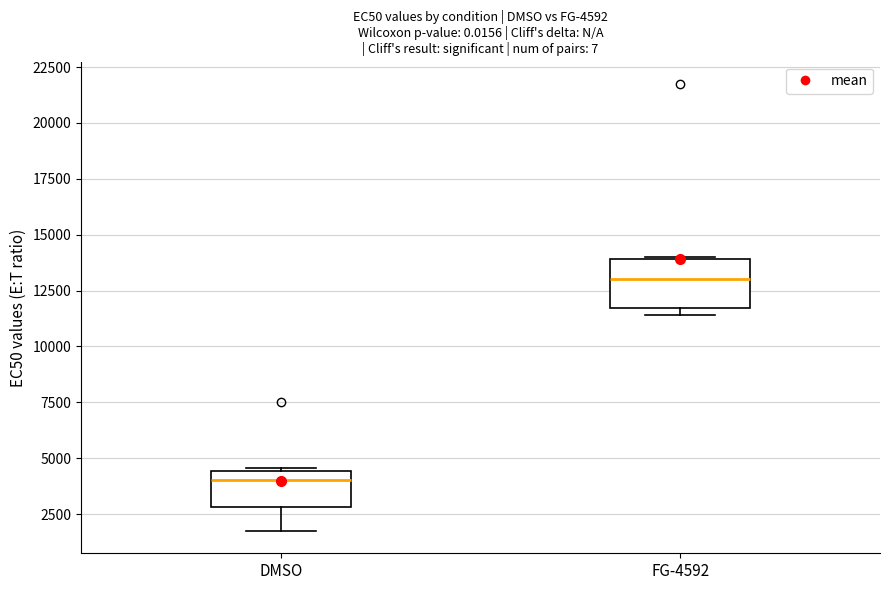

Which box's median line is the highest?

FG-4592